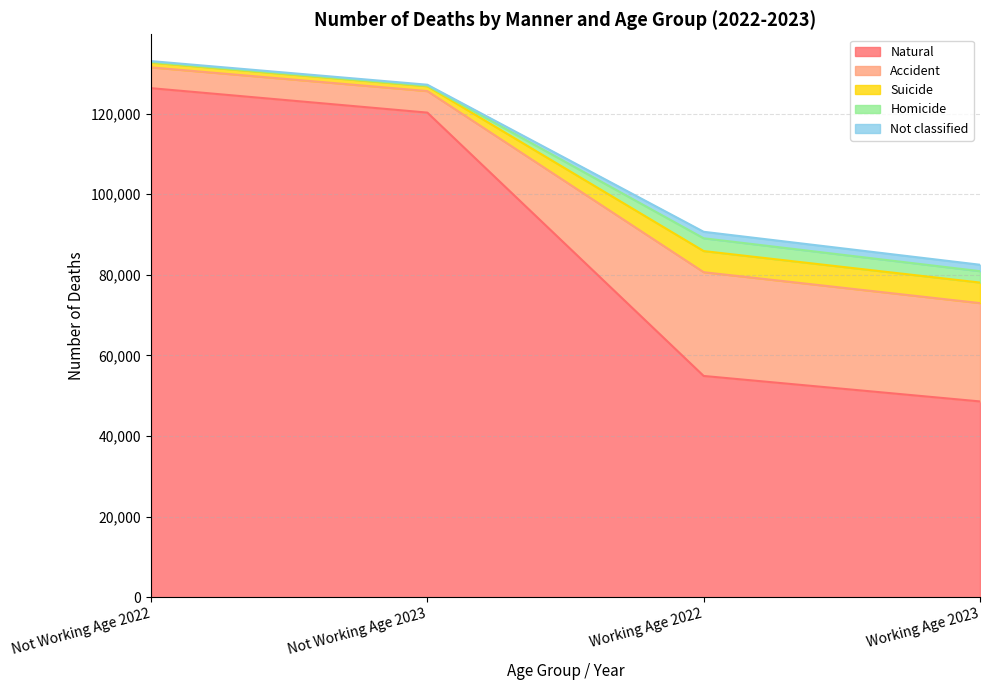

Where is Natural nearest to the value 87451?

Working Age 2022